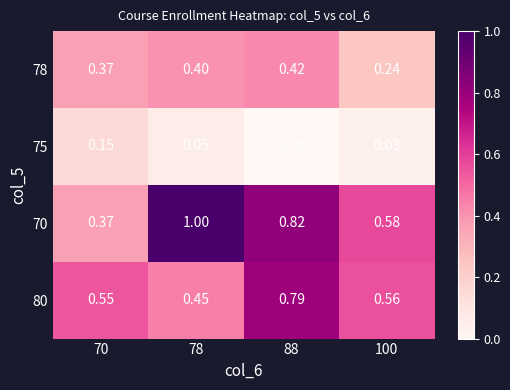

Is the value of 78 at 88 greater than the value of 75 at 70?

Yes